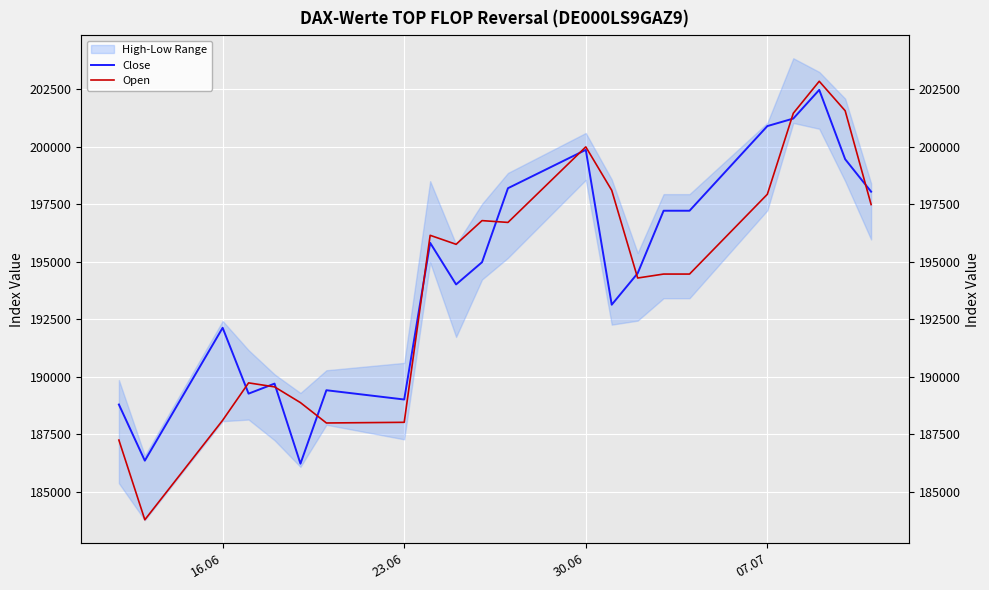

Is the value of Open at 7 greater than the value of Close at 18?

No